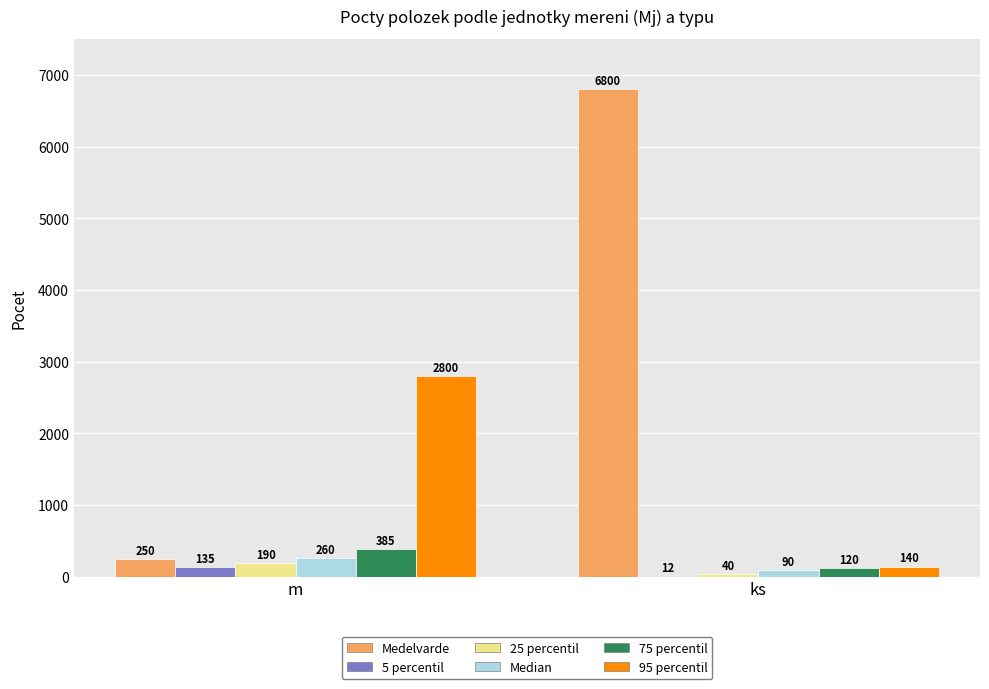

Reading left to right, transcribe all the data shown in this chart.

Medelvarde: m=250	ks=6800
5 percentil: m=135	ks=12
25 percentil: m=190	ks=40
Median: m=260	ks=90
75 percentil: m=385	ks=120
95 percentil: m=2800	ks=140